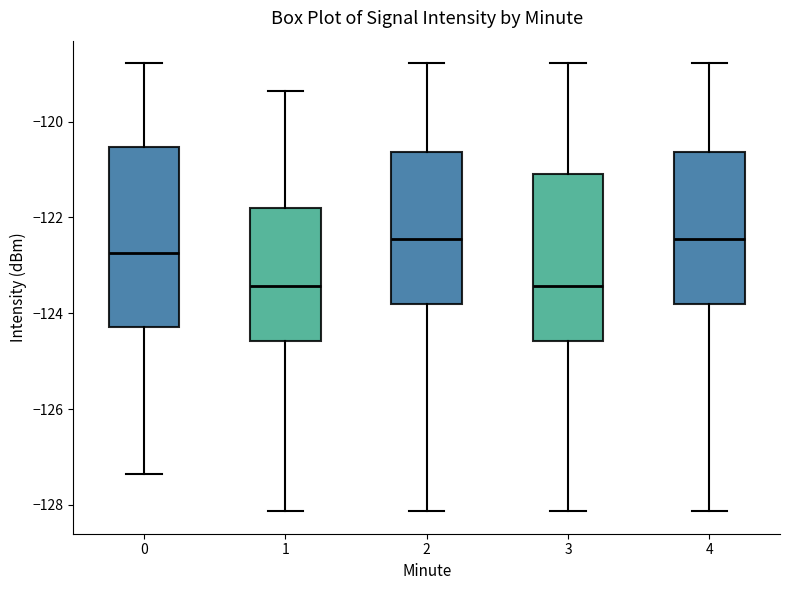

Which box is the tallest, from its lower edge to its upper edge?

0